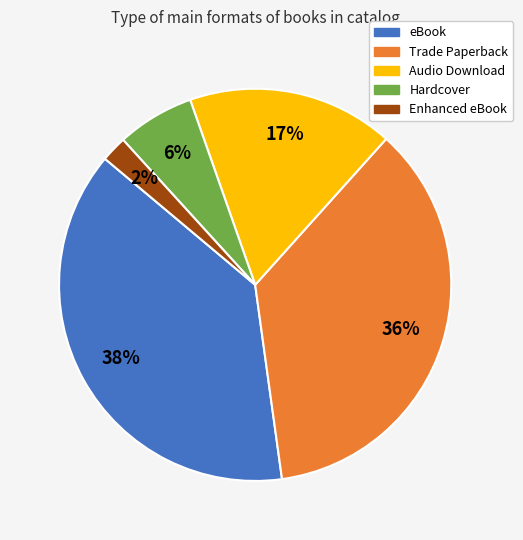

To the nearest percent, what is the difference between the eBook and Enhanced eBook slice percentages?

36%